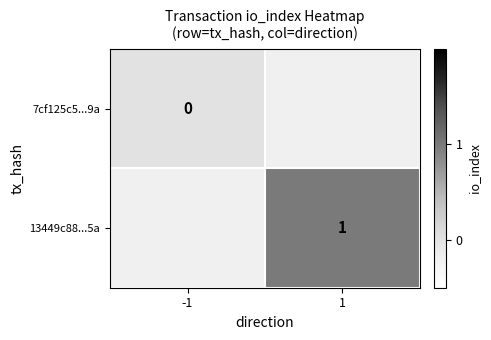

The value of 13449c88...5a at 1 is 1. True or false?

True